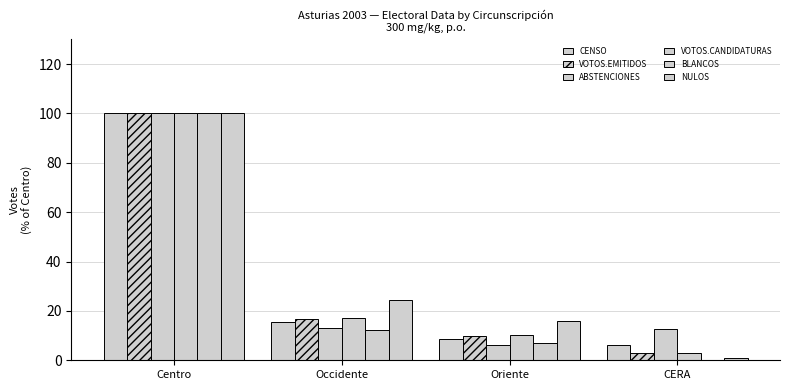

How many groups of bars are there?

4